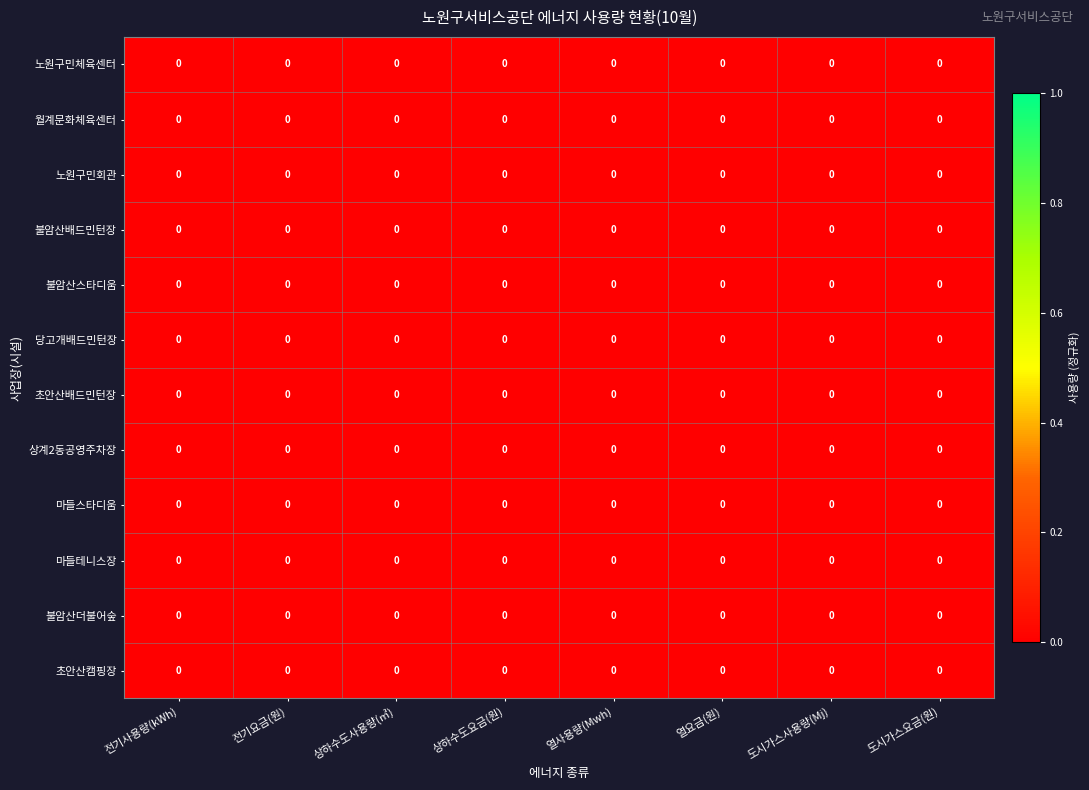

Reading left to right, extract all data points from this chart.

노원구민체육센터: 전기사용량(kWh)=0.0	전기요금(원)=0.0	상하수도사용량(㎥)=0.0	상하수도요금(원)=0.0	열사용량(Mwh)=0.0	열요금(원)=0.0	도시가스사용량(Mj)=0.0	도시가스요금(원)=0.0
월계문화체육센터: 전기사용량(kWh)=0.0	전기요금(원)=0.0	상하수도사용량(㎥)=0.0	상하수도요금(원)=0.0	열사용량(Mwh)=0.0	열요금(원)=0.0	도시가스사용량(Mj)=0.0	도시가스요금(원)=0.0
노원구민회관: 전기사용량(kWh)=0.0	전기요금(원)=0.0	상하수도사용량(㎥)=0.0	상하수도요금(원)=0.0	열사용량(Mwh)=0.0	열요금(원)=0.0	도시가스사용량(Mj)=0.0	도시가스요금(원)=0.0
불암산배드민턴장: 전기사용량(kWh)=0.0	전기요금(원)=0.0	상하수도사용량(㎥)=0.0	상하수도요금(원)=0.0	열사용량(Mwh)=0.0	열요금(원)=0.0	도시가스사용량(Mj)=0.0	도시가스요금(원)=0.0
불암산스타디움: 전기사용량(kWh)=0.0	전기요금(원)=0.0	상하수도사용량(㎥)=0.0	상하수도요금(원)=0.0	열사용량(Mwh)=0.0	열요금(원)=0.0	도시가스사용량(Mj)=0.0	도시가스요금(원)=0.0
당고개배드민턴장: 전기사용량(kWh)=0.0	전기요금(원)=0.0	상하수도사용량(㎥)=0.0	상하수도요금(원)=0.0	열사용량(Mwh)=0.0	열요금(원)=0.0	도시가스사용량(Mj)=0.0	도시가스요금(원)=0.0
초안산배드민턴장: 전기사용량(kWh)=0.0	전기요금(원)=0.0	상하수도사용량(㎥)=0.0	상하수도요금(원)=0.0	열사용량(Mwh)=0.0	열요금(원)=0.0	도시가스사용량(Mj)=0.0	도시가스요금(원)=0.0
상계2동공영주차장: 전기사용량(kWh)=0.0	전기요금(원)=0.0	상하수도사용량(㎥)=0.0	상하수도요금(원)=0.0	열사용량(Mwh)=0.0	열요금(원)=0.0	도시가스사용량(Mj)=0.0	도시가스요금(원)=0.0
마들스타디움: 전기사용량(kWh)=0.0	전기요금(원)=0.0	상하수도사용량(㎥)=0.0	상하수도요금(원)=0.0	열사용량(Mwh)=0.0	열요금(원)=0.0	도시가스사용량(Mj)=0.0	도시가스요금(원)=0.0
마들테니스장: 전기사용량(kWh)=0.0	전기요금(원)=0.0	상하수도사용량(㎥)=0.0	상하수도요금(원)=0.0	열사용량(Mwh)=0.0	열요금(원)=0.0	도시가스사용량(Mj)=0.0	도시가스요금(원)=0.0
불암산더불어숲: 전기사용량(kWh)=0.0	전기요금(원)=0.0	상하수도사용량(㎥)=0.0	상하수도요금(원)=0.0	열사용량(Mwh)=0.0	열요금(원)=0.0	도시가스사용량(Mj)=0.0	도시가스요금(원)=0.0
초안산캠핑장: 전기사용량(kWh)=0.0	전기요금(원)=0.0	상하수도사용량(㎥)=0.0	상하수도요금(원)=0.0	열사용량(Mwh)=0.0	열요금(원)=0.0	도시가스사용량(Mj)=0.0	도시가스요금(원)=0.0